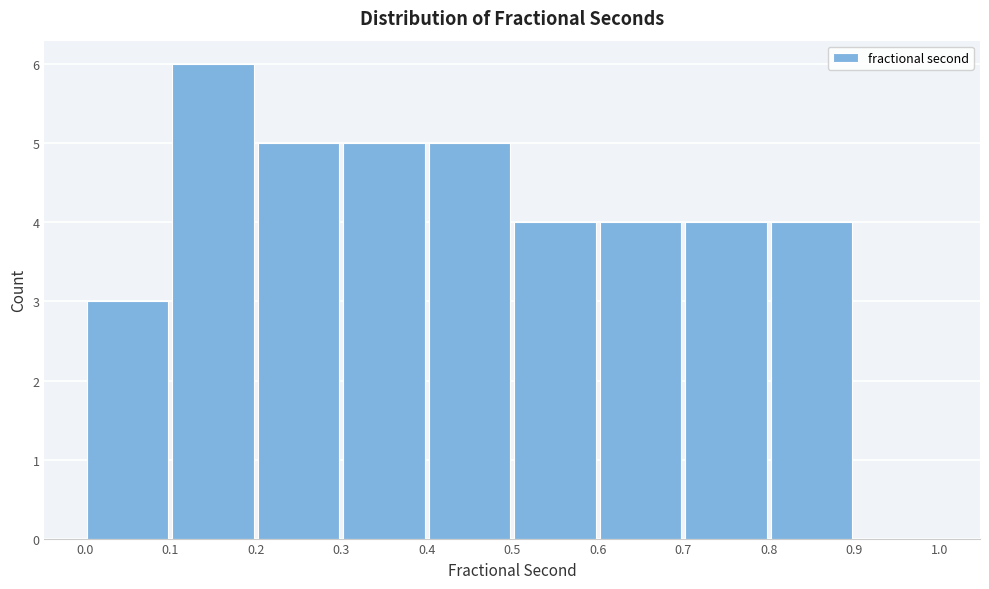

Reading left to right, list every bar in this chart as the range it spans on the x-axis followed by its height. The values are not printed on the chart, so give them approximately, as read against the axis.

0.0 to 0.1: 3
0.1 to 0.2: 6
0.2 to 0.3: 5
0.3 to 0.4: 5
0.4 to 0.5: 5
0.5 to 0.6: 4
0.6 to 0.7: 4
0.7 to 0.8: 4
0.8 to 0.9: 4
0.9 to 1.0: 0